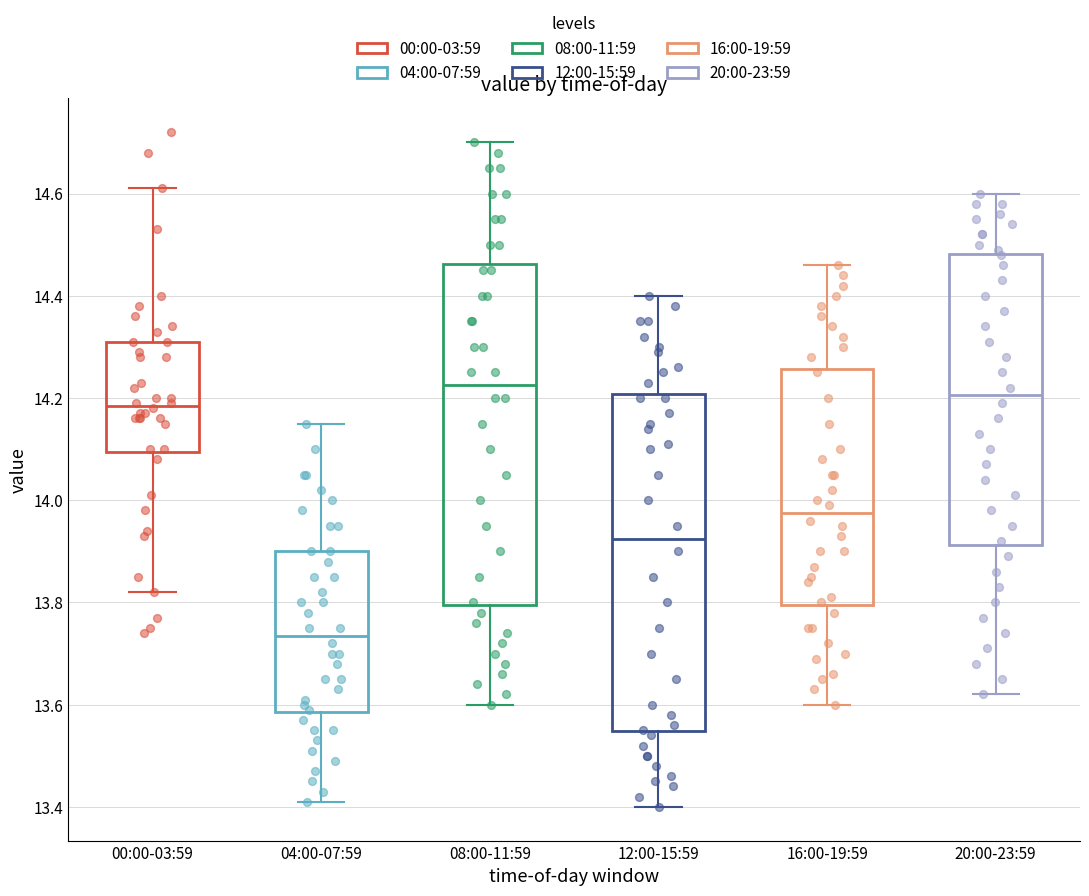

Where does the upper whisker of the box for 08:00-11:59 end on the y-axis? The values are not printed on the chart, so give them approximately, as read against the axis.

14.70